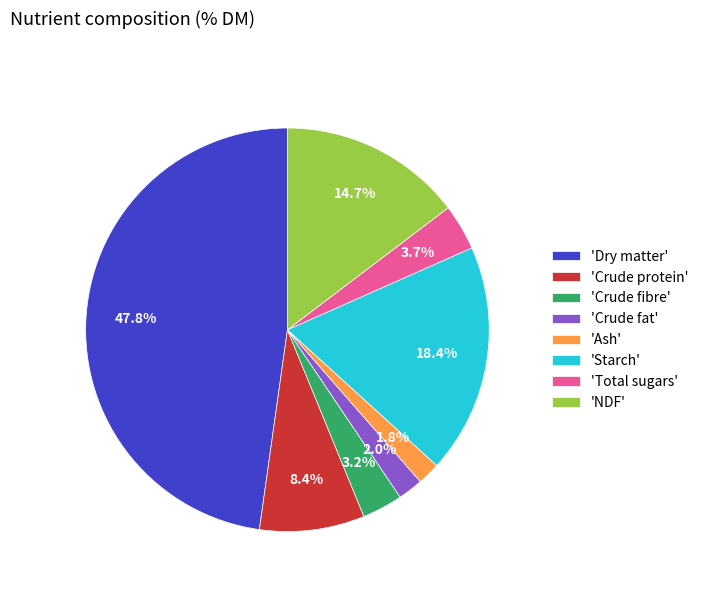

Is 'Crude fat' the majority of the pie?

No